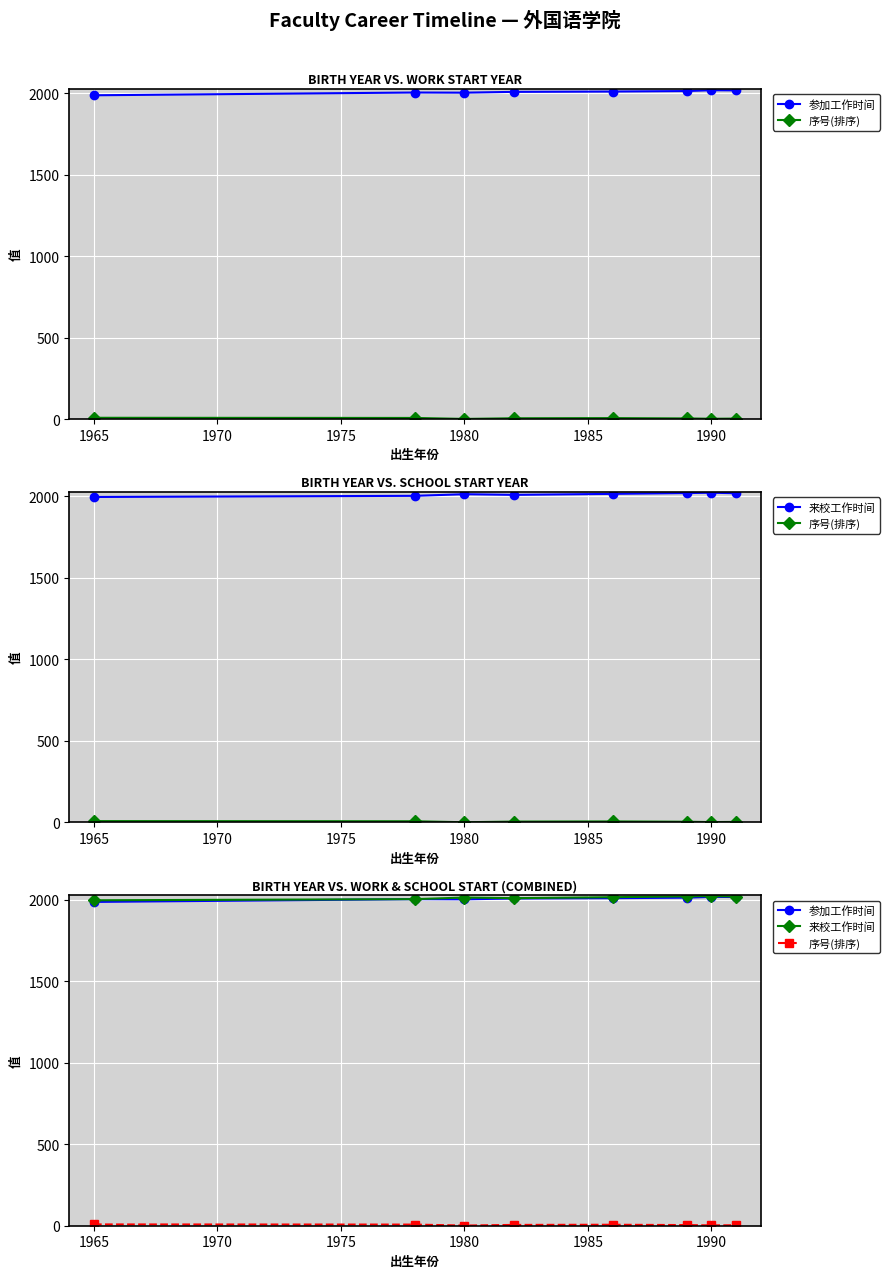

What is the value of the 来校工作时间 point at the 2nd from the left?

2004